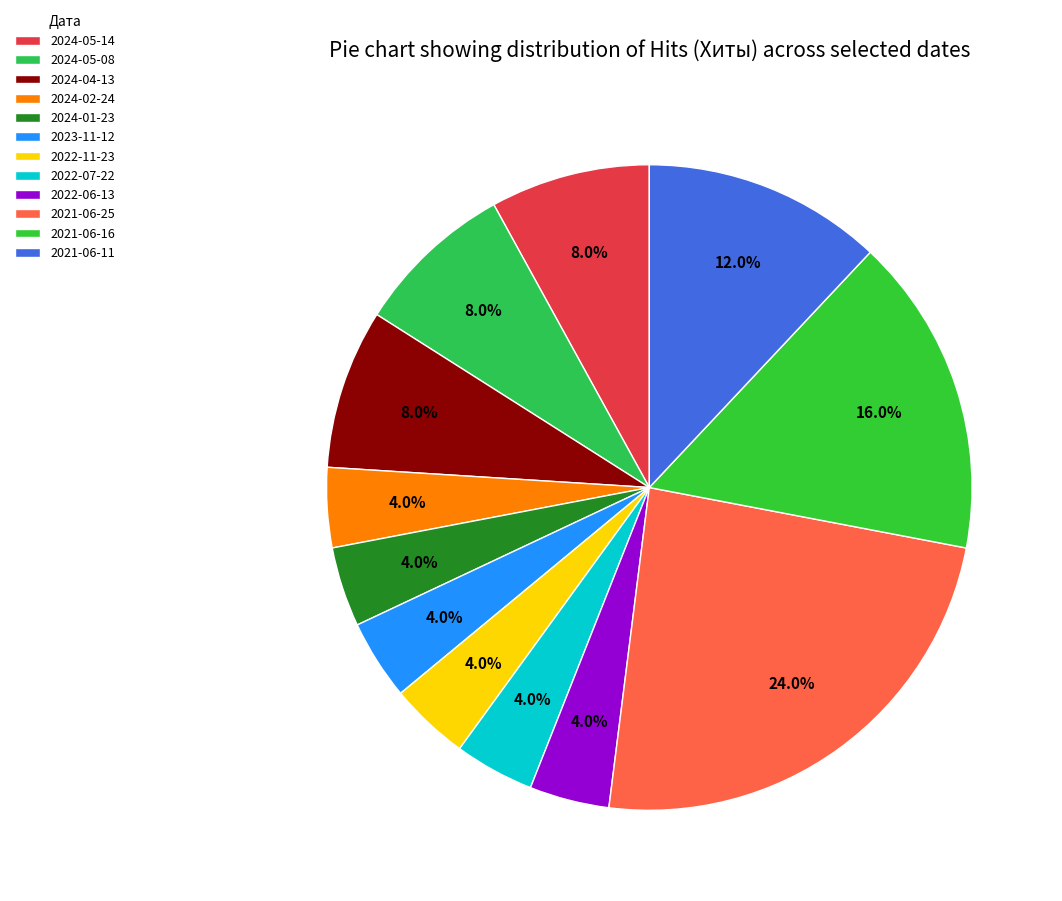

Which category has the smallest portion of the pie?

2024-02-24